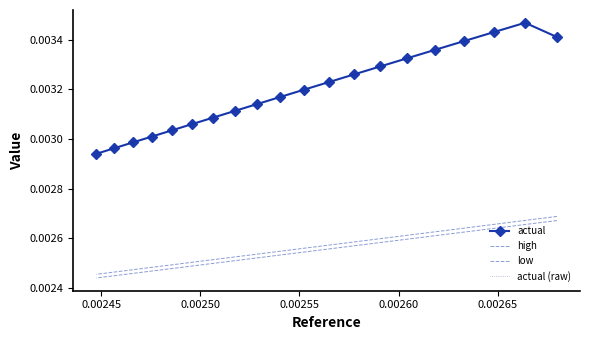

How many actual values are between 0 and 1?

20